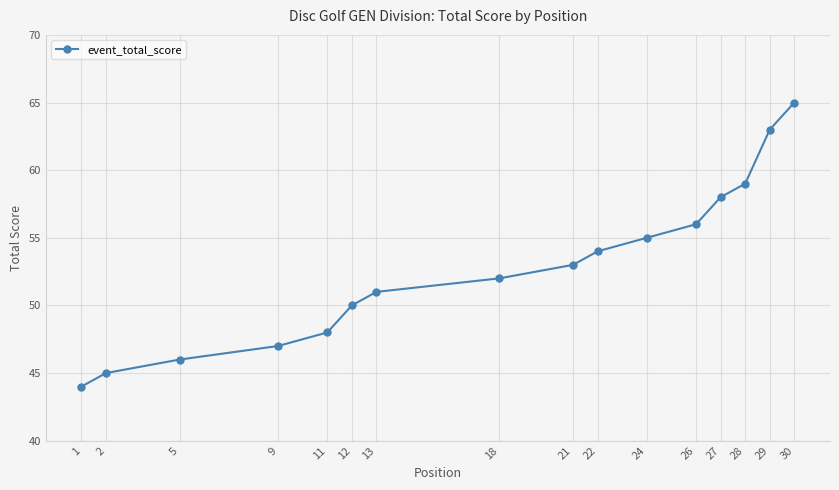

List the labels in order of value, largest first.

30, 29, 28, 27, 26, 24, 22, 21, 18, 13, 12, 11, 9, 5, 2, 1